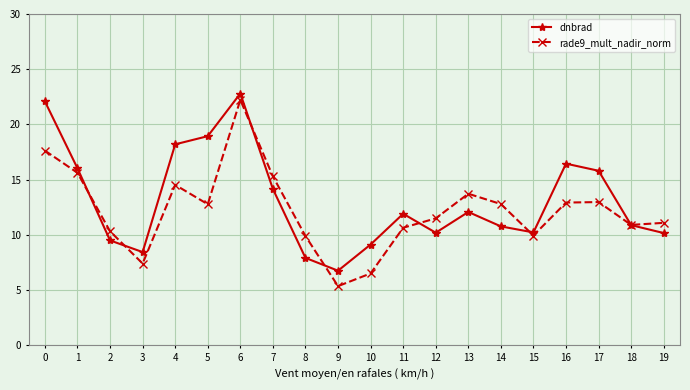

What is the sum of all rade9_mult_nadir_norm values?

244.1